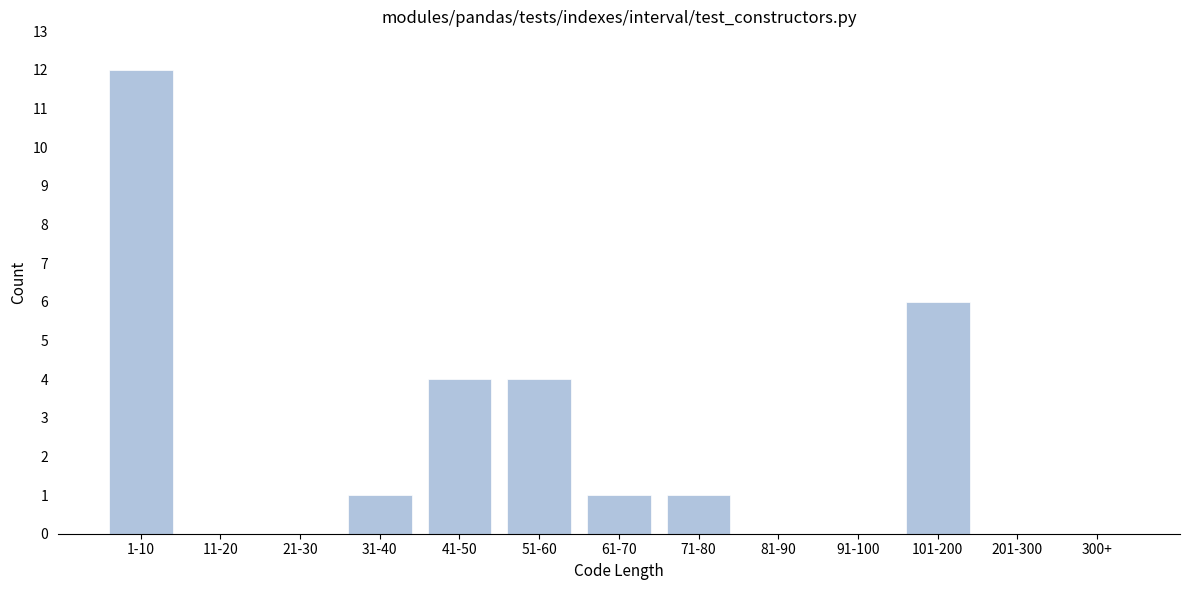

Reading left to right, extract all data points from this chart.

1-10=12	11-20=0	21-30=0	31-40=1	41-50=4	51-60=4	61-70=1	71-80=1	81-90=0	91-100=0	101-200=6	201-300=0	300+=0